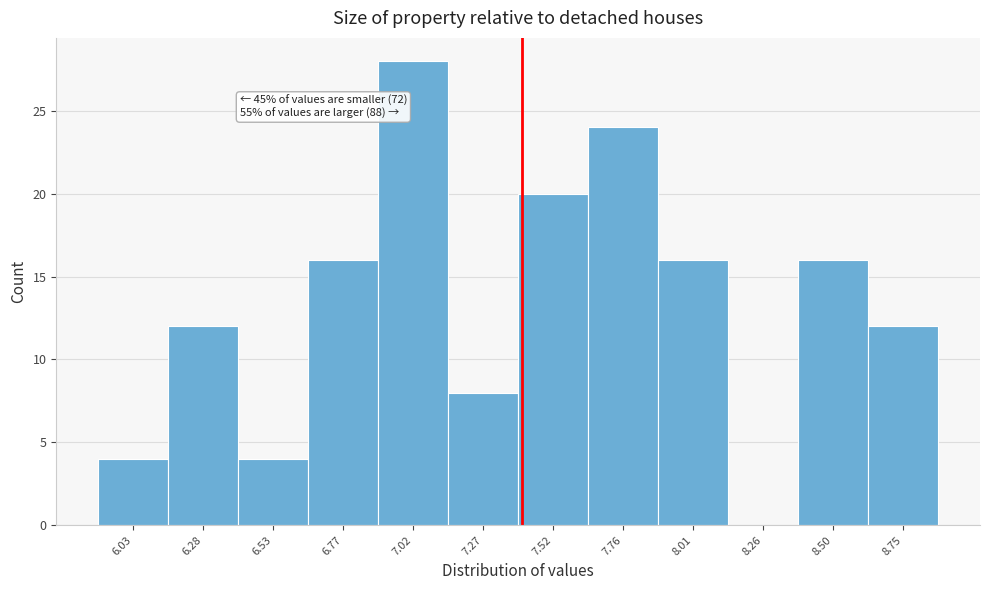

Reading left to right, what are all the values shown in this chart?

6.03=4	6.28=12	6.53=4	6.77=16	7.02=28	7.27=8	7.52=20	7.76=24	8.01=16	8.26=0	8.50=16	8.75=12